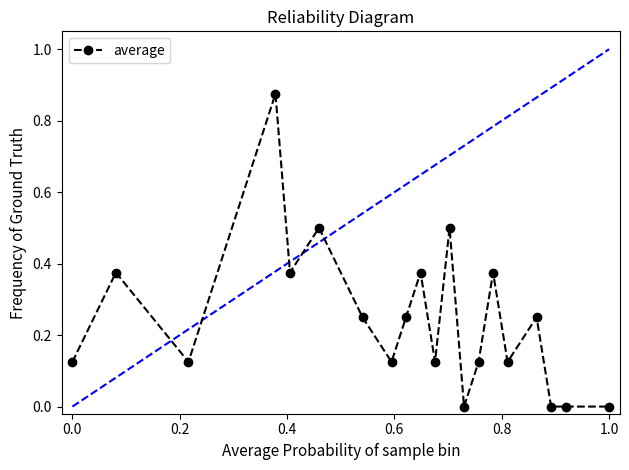

How many lines are shown in the chart?

1